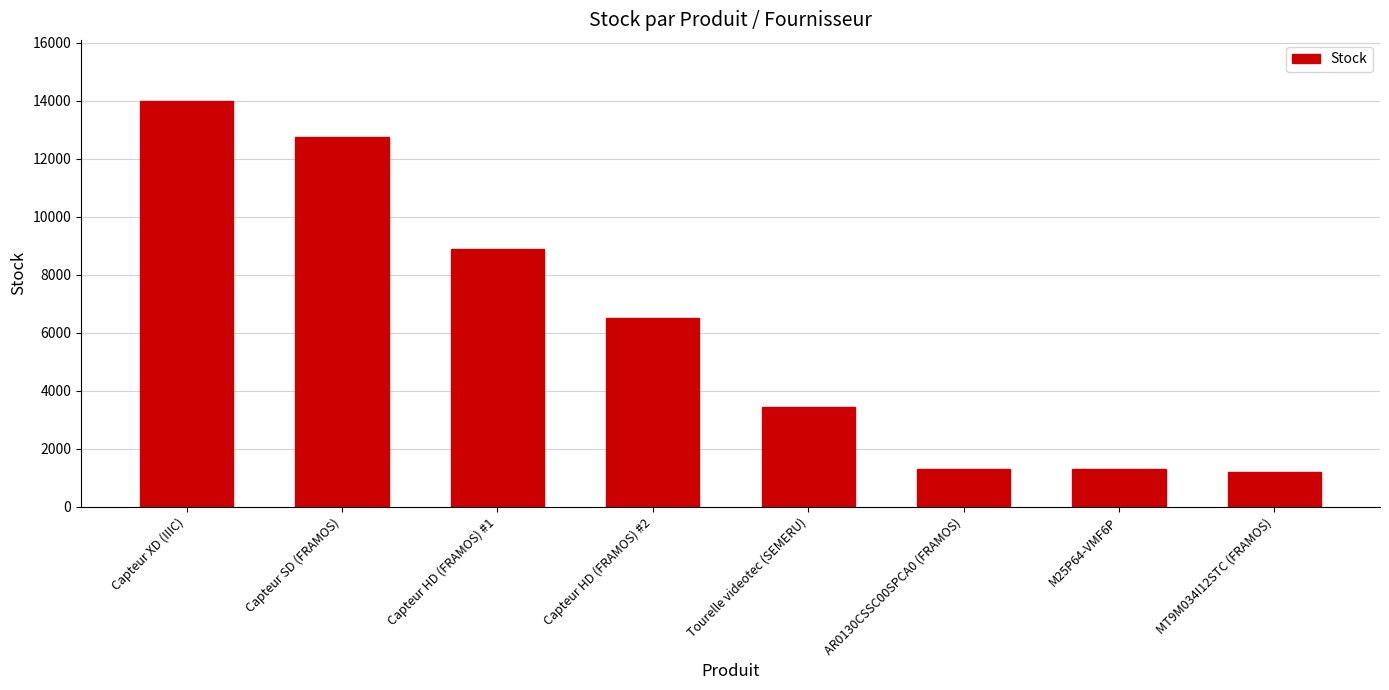

What is the sum of the values at AR0130CSSC00SPCA0 (FRAMOS) and M25P64-VMF6P?

2618.4